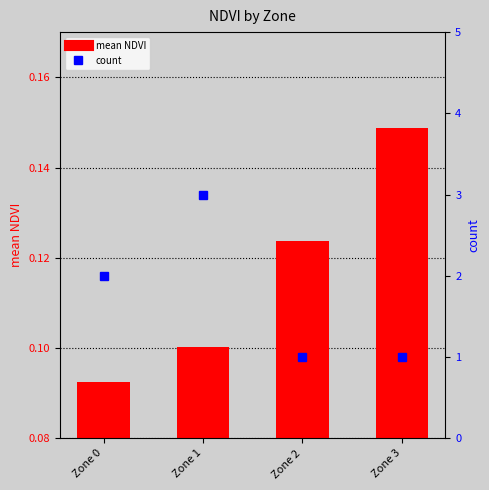

What are all the series names shown in the legend?

mean NDVI, count